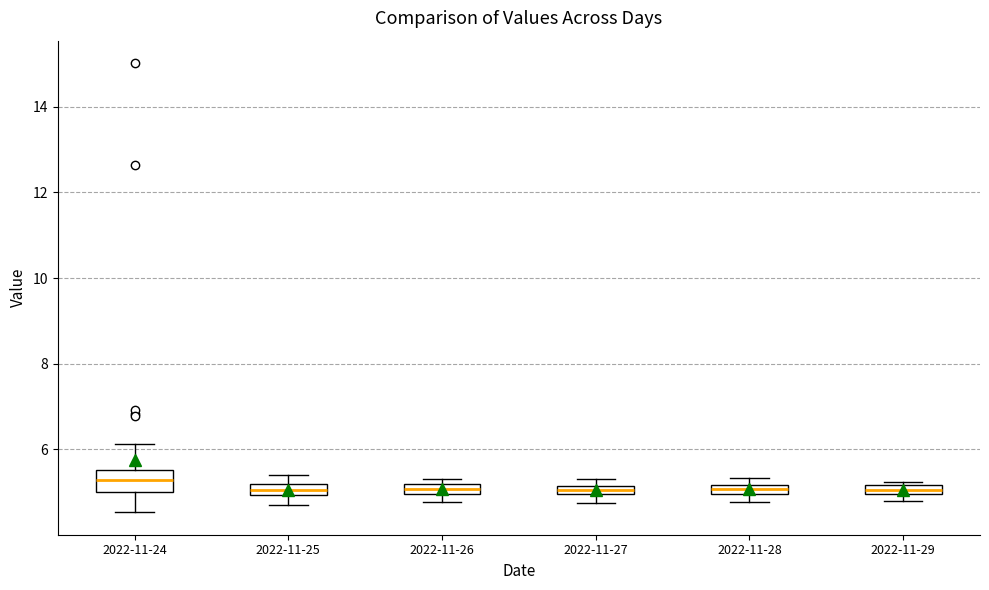

Where does the lower whisker of the box for 2022-11-27 end on the y-axis? The values are not printed on the chart, so give them approximately, as read against the axis.

4.8